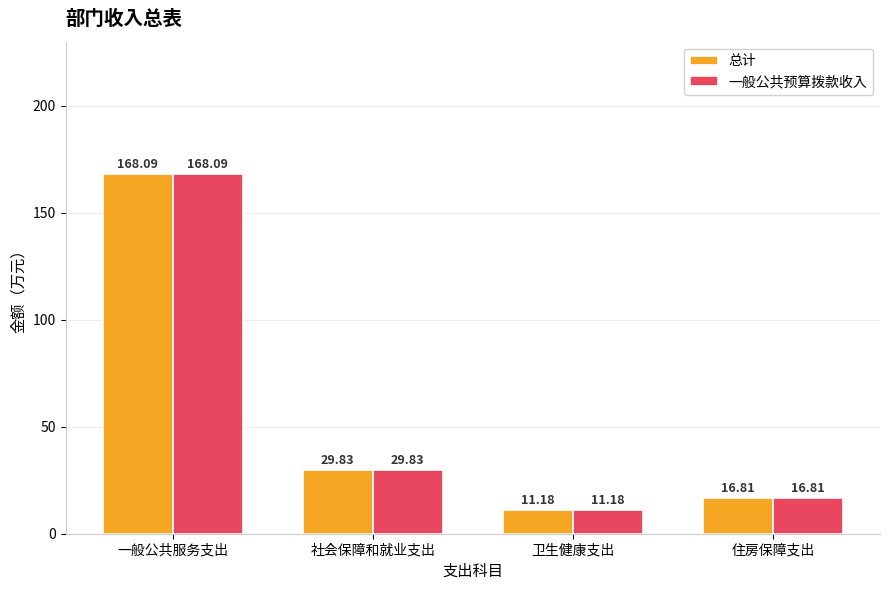

What is the label of the 4th bar from the left?

住房保障支出